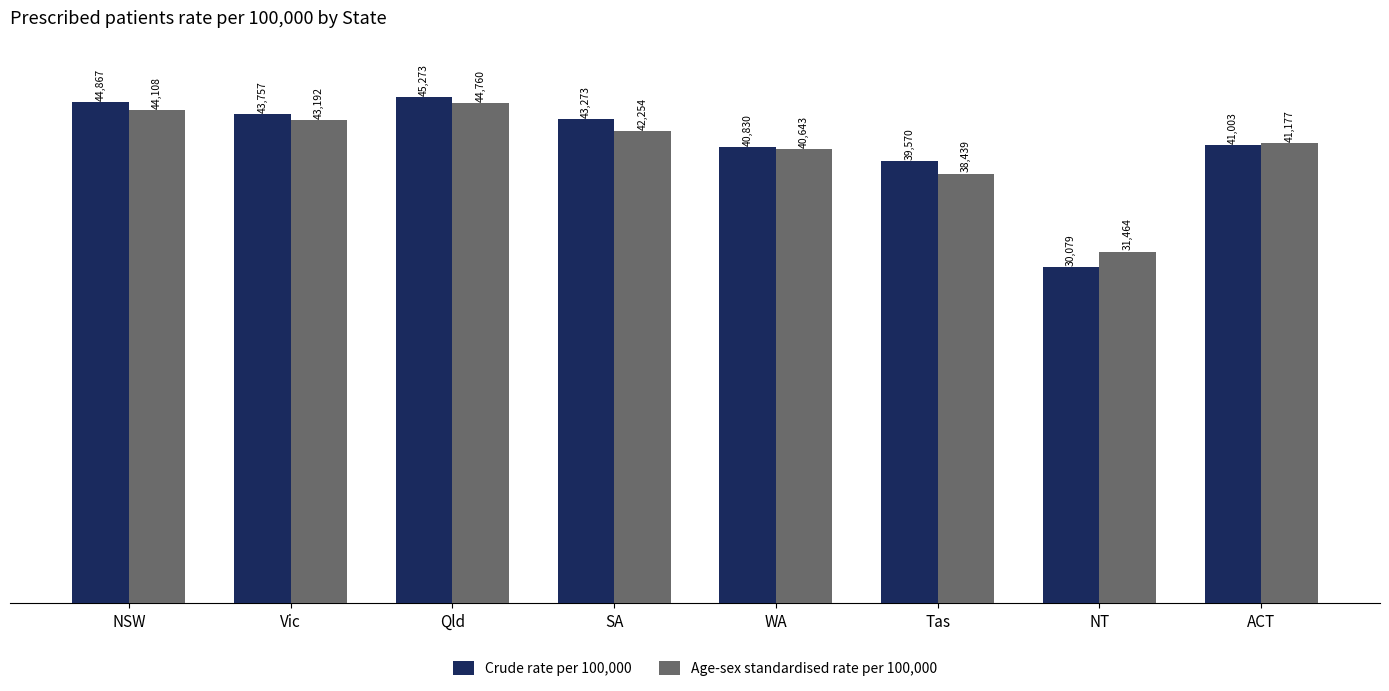

The value of Age-sex standardised rate per 100,000 at WA is 16731. True or false?

False